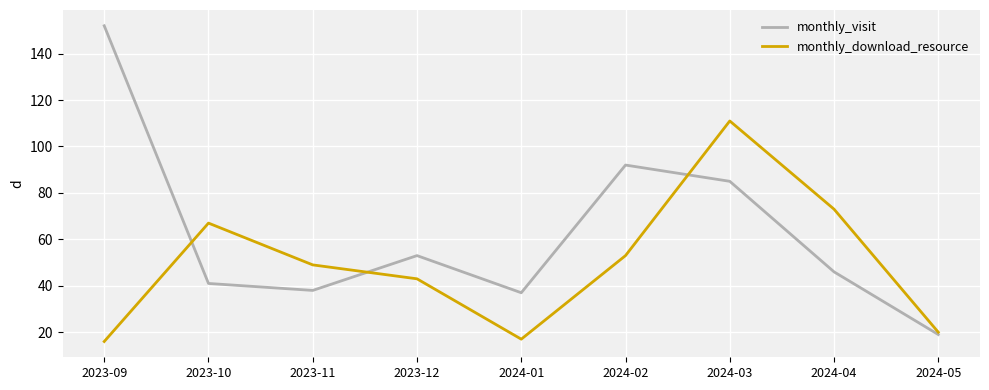

How many lines are shown in the chart?

2